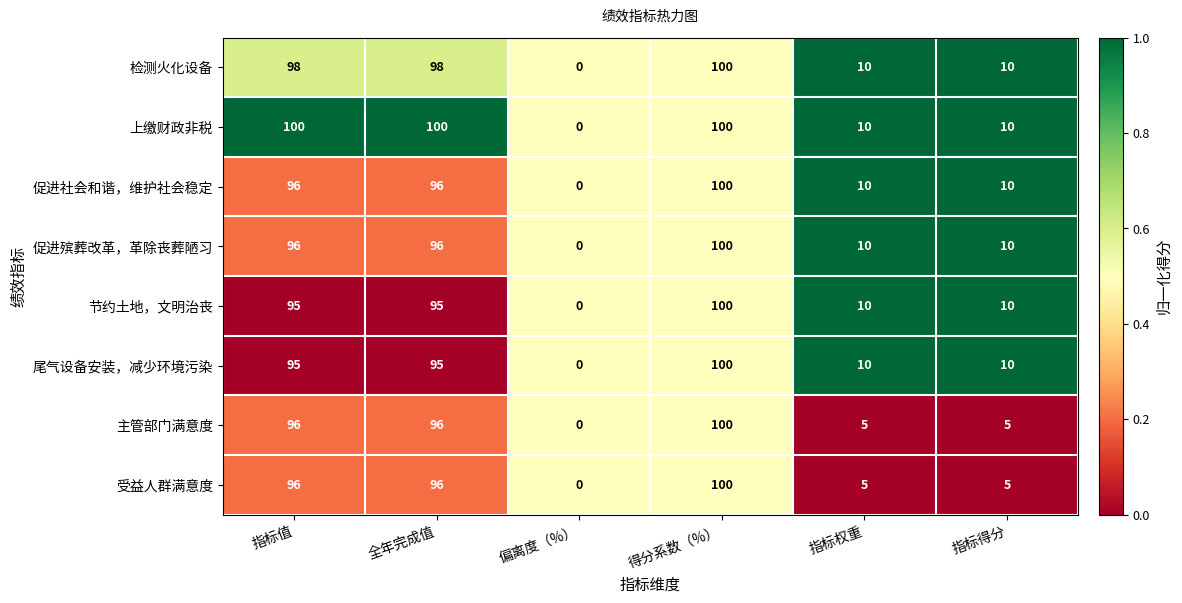

What is the total value across all series at 指标权重?

70